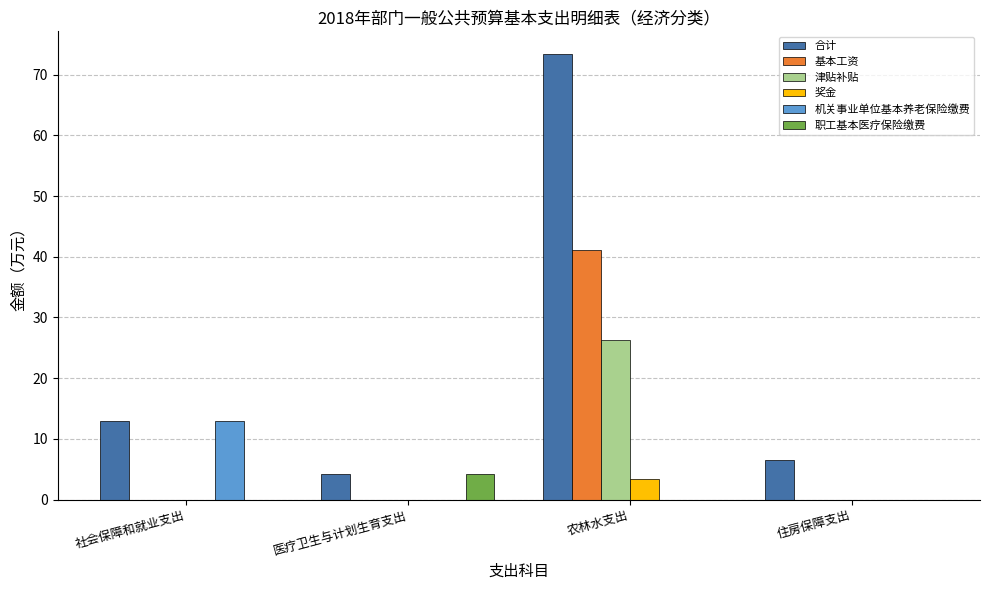

Is the value of 机关事业单位基本养老保险缴费 at 住房保障支出 greater than the value of 合计 at 住房保障支出?

No